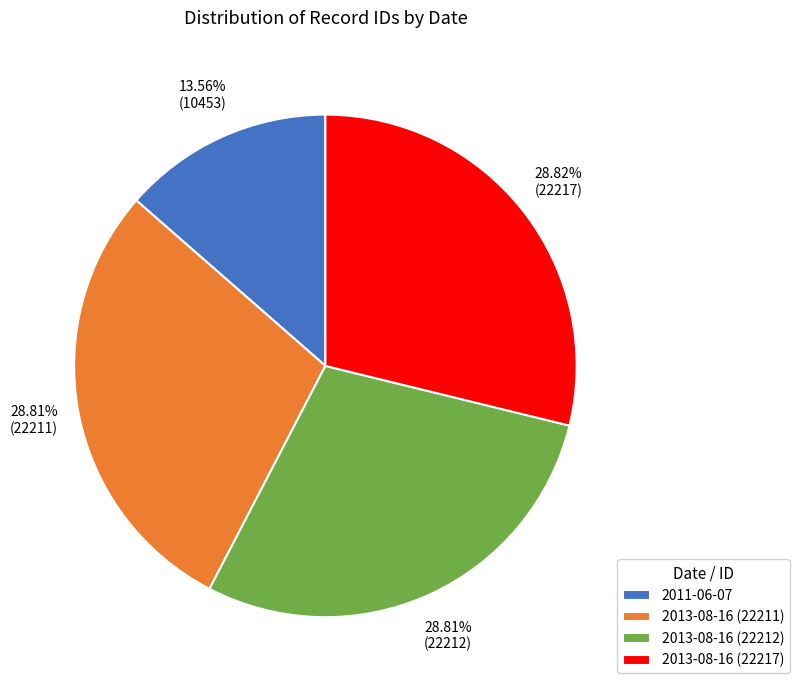

Count the number of slices in the pie.

4